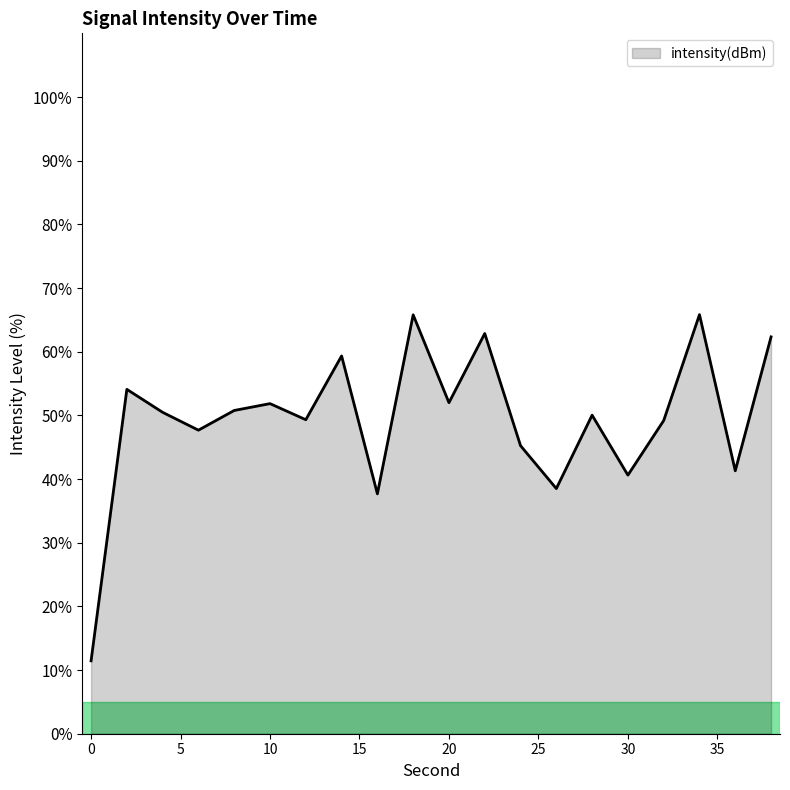

What is the difference between the maximum and minimum values?

54.4